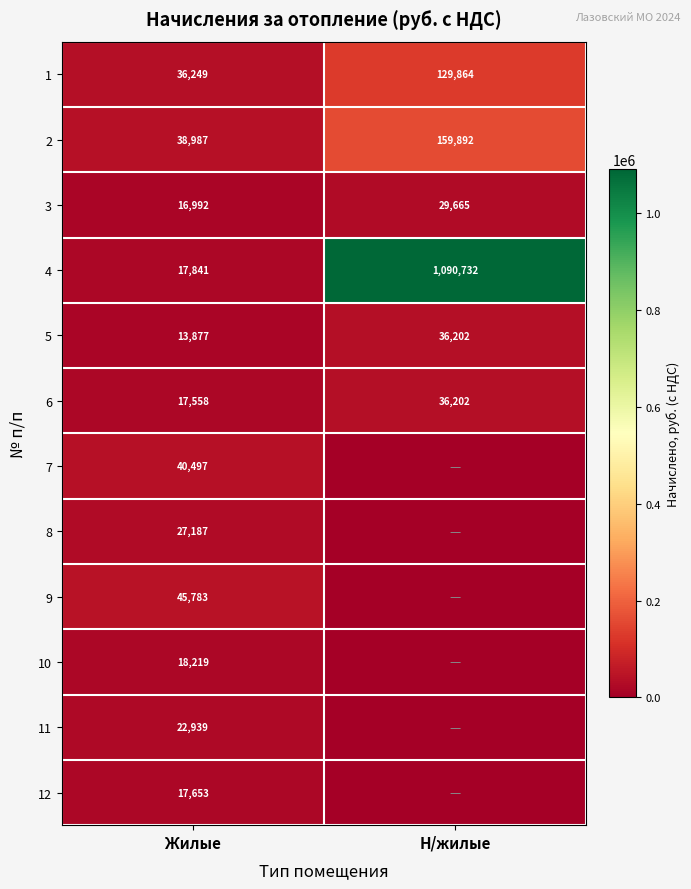

At which category does the chart reach its minimum across all series?

Н/жилые